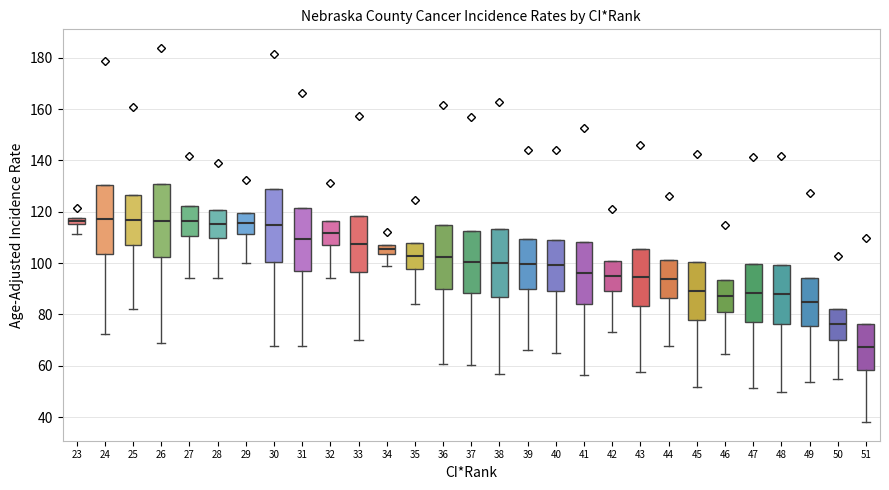

Which box has the lowest median line?

51